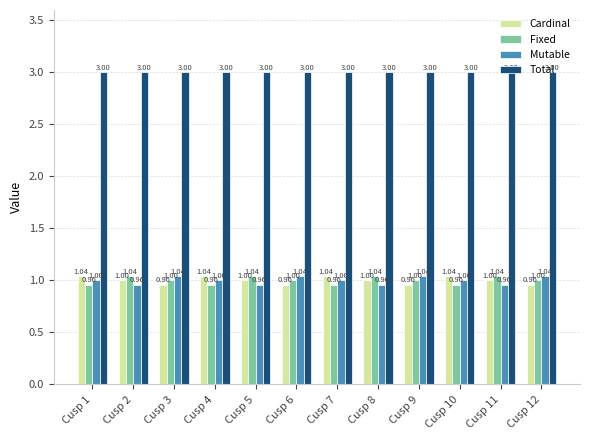

What is the average value of the Fixed series?

1.0